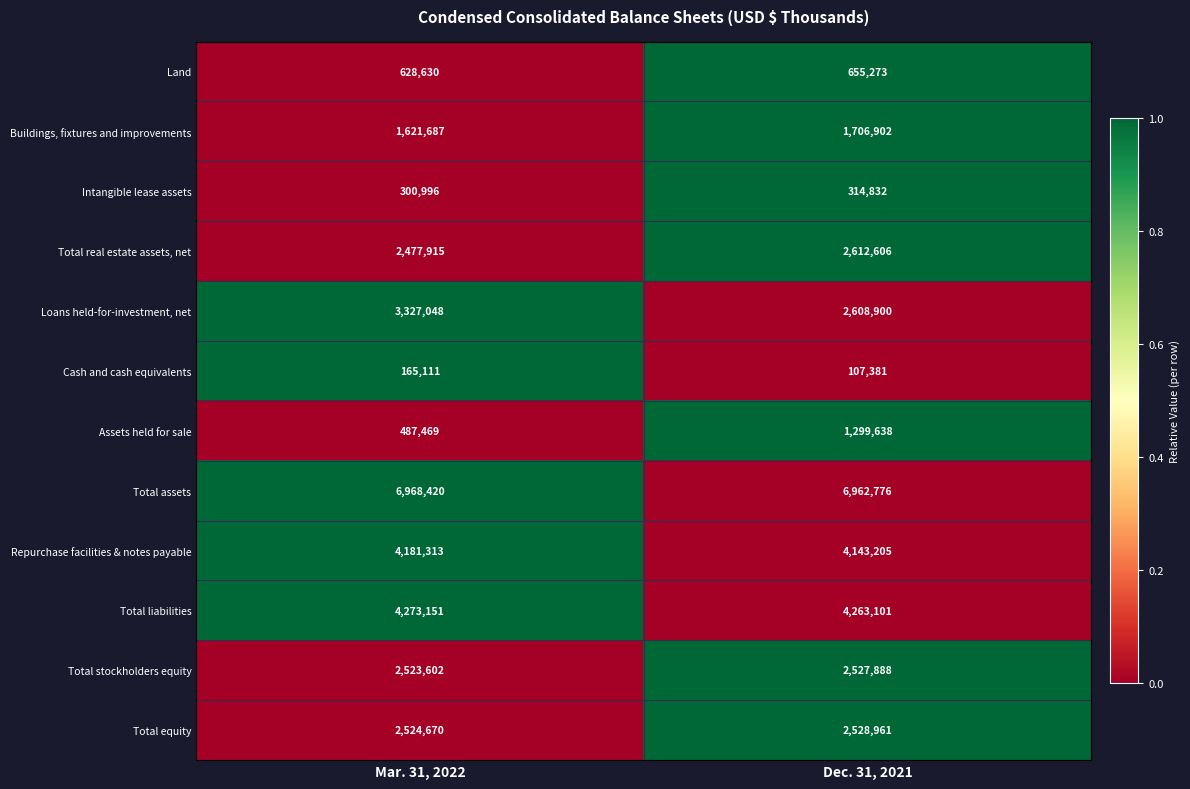

List the series in order of their peak value, lowest first.

Cash and cash equivalents, Intangible lease assets, Land, Assets held for sale, Buildings, fixtures and improvements, Total stockholders equity, Total equity, Total real estate assets, net, Loans held-for-investment, net, Repurchase facilities & notes payable, Total liabilities, Total assets